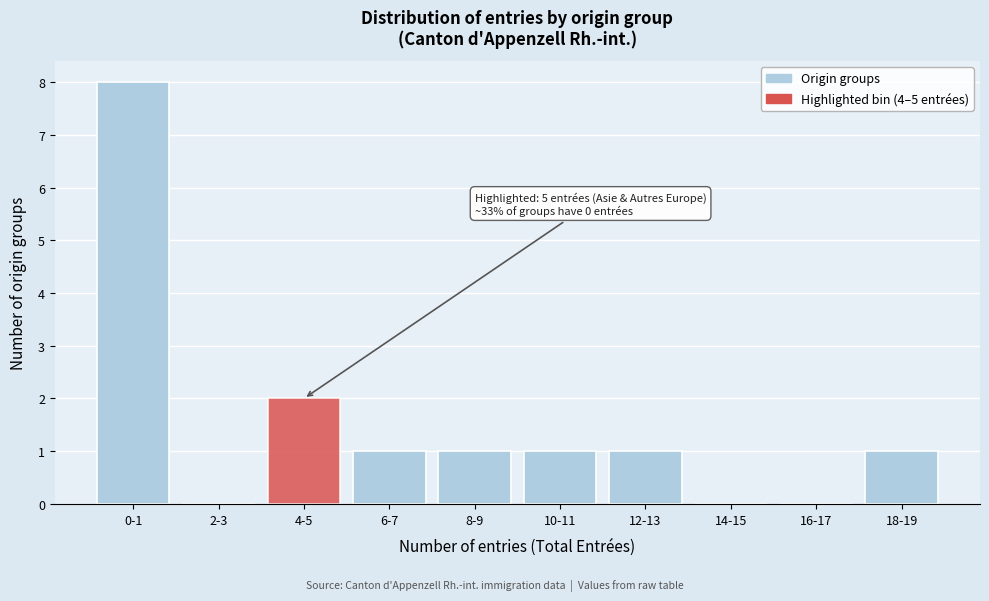

Reading right to left, transcribe all the data shown in this chart.

18-19=1	16-17=0	14-15=0	12-13=1	10-11=1	8-9=1	6-7=1	4-5=2	2-3=0	0-1=8